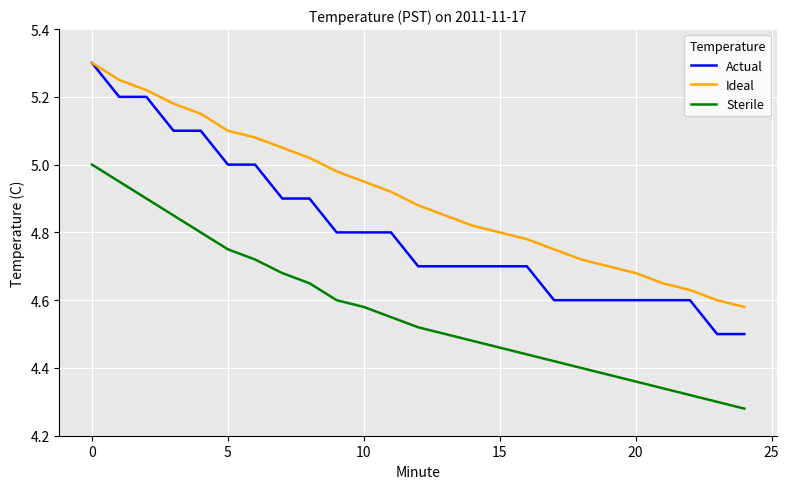

What is the difference between the maximum and minimum values in the Sterile series?

0.7